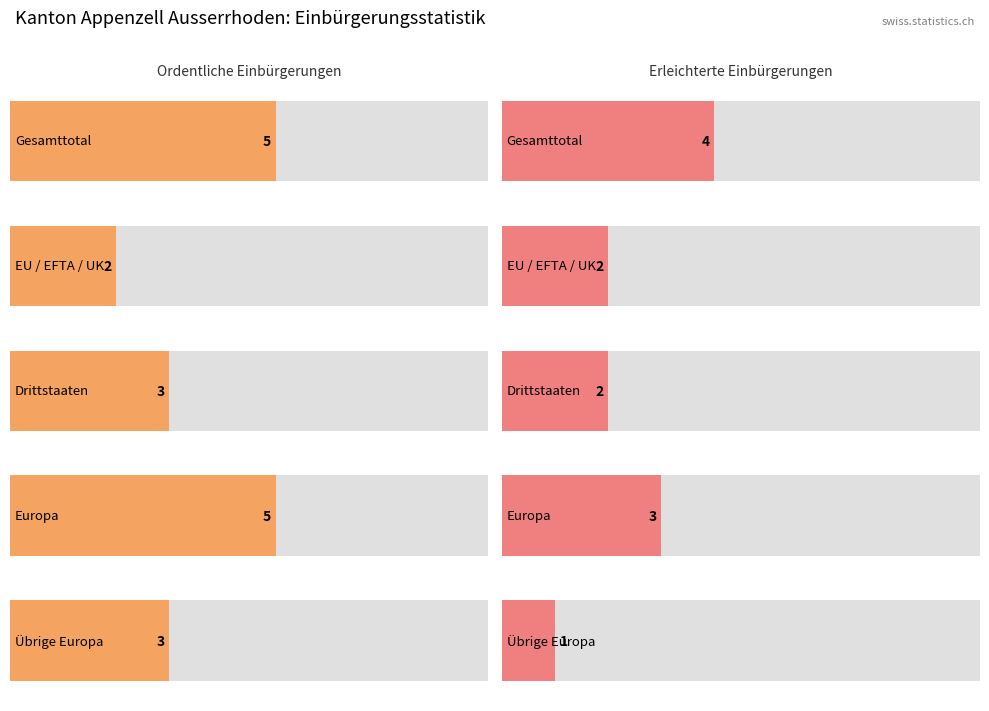

Which category has the highest value in the Erleichterte Einbürgerungen (Total) series?

Gesamttotal